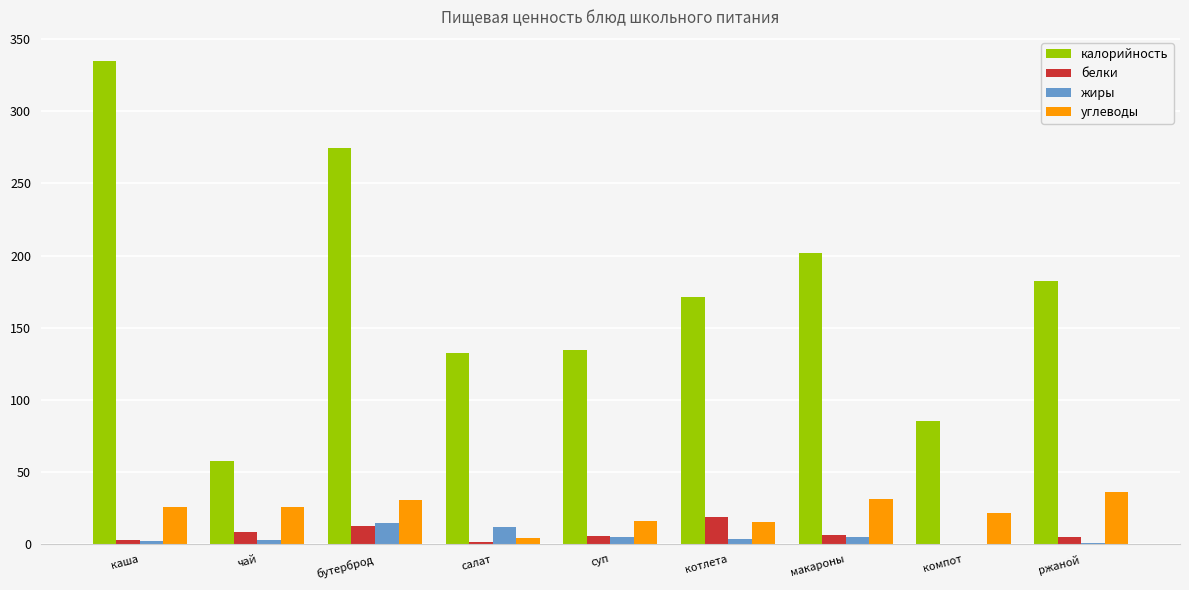

Which series has the largest total across all categories?

калорийность